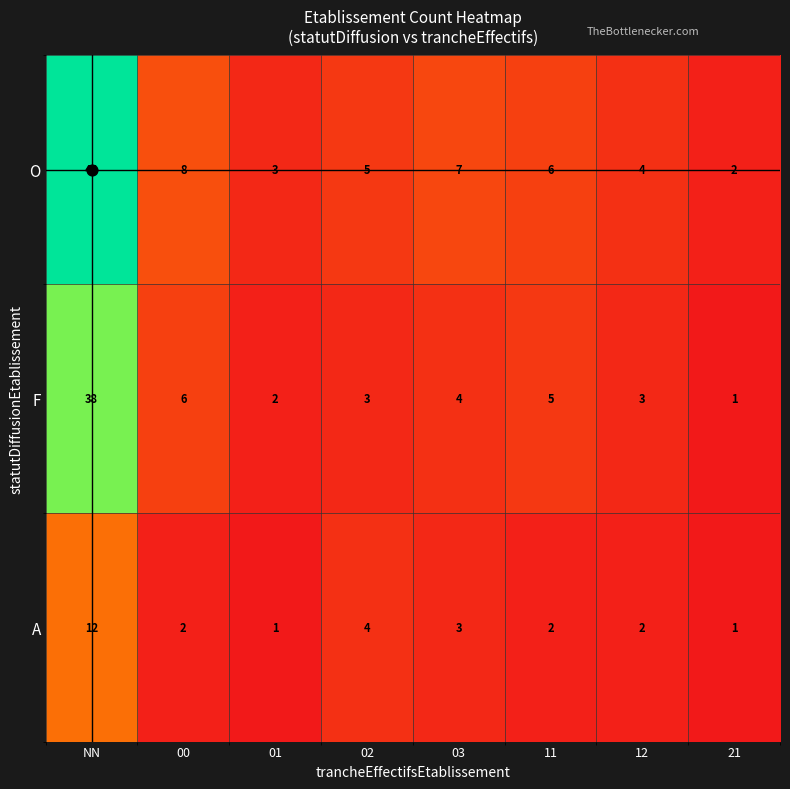

What is the minimum value shown in the chart?

1